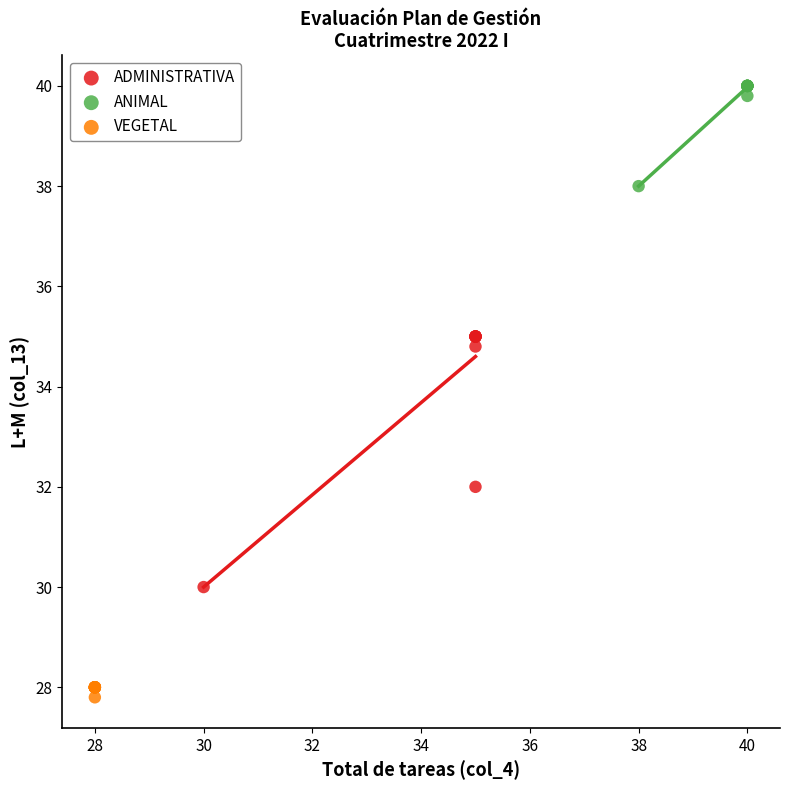

Which series has the largest Y range (max minus min)?

ADMINISTRATIVA